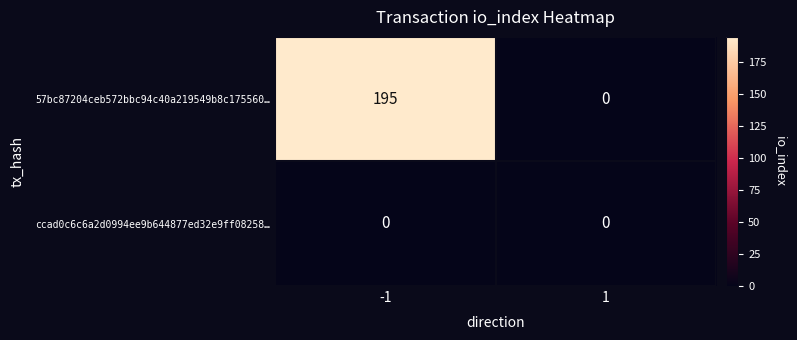

Which series has the largest range (max minus min)?

57bc87204ceb572bbc94c40a219549b8c175560…